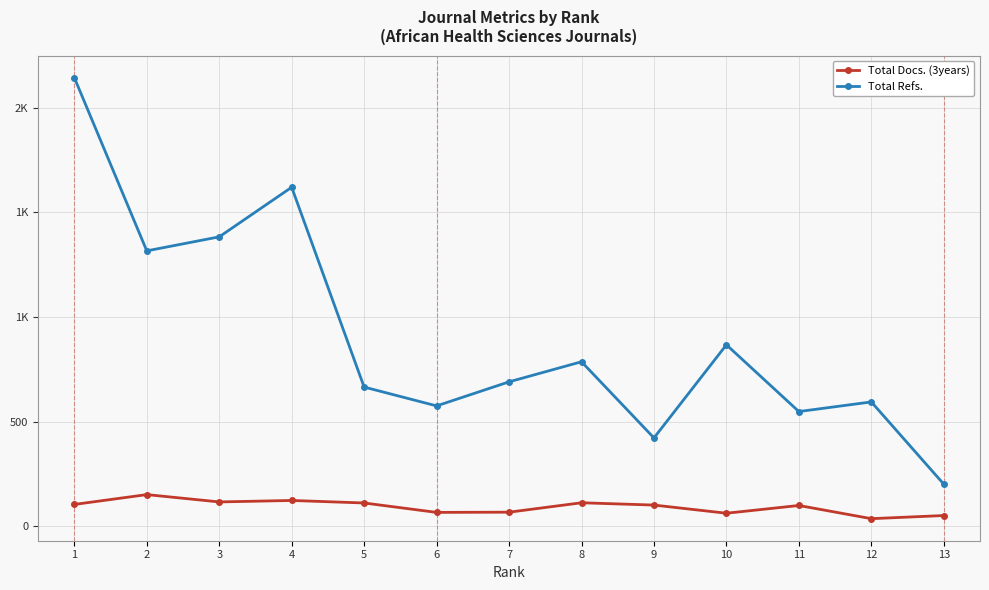

At which label is Total Refs. closest to 1172?

2